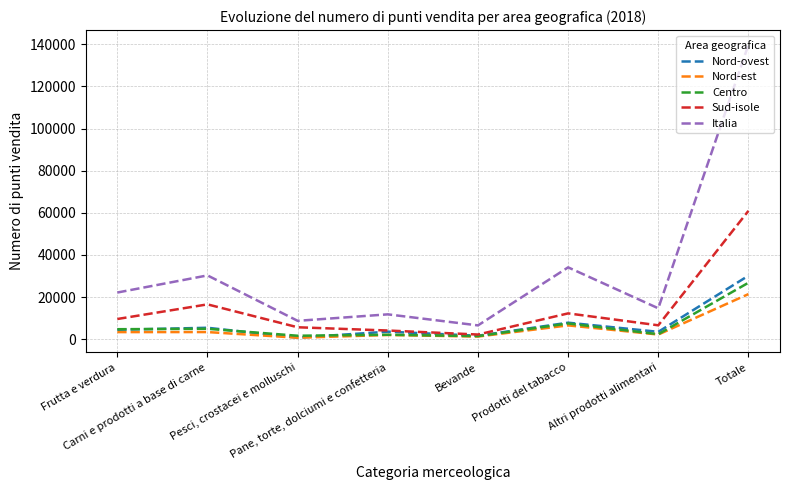

Which series has the largest total across all categories?

Italia